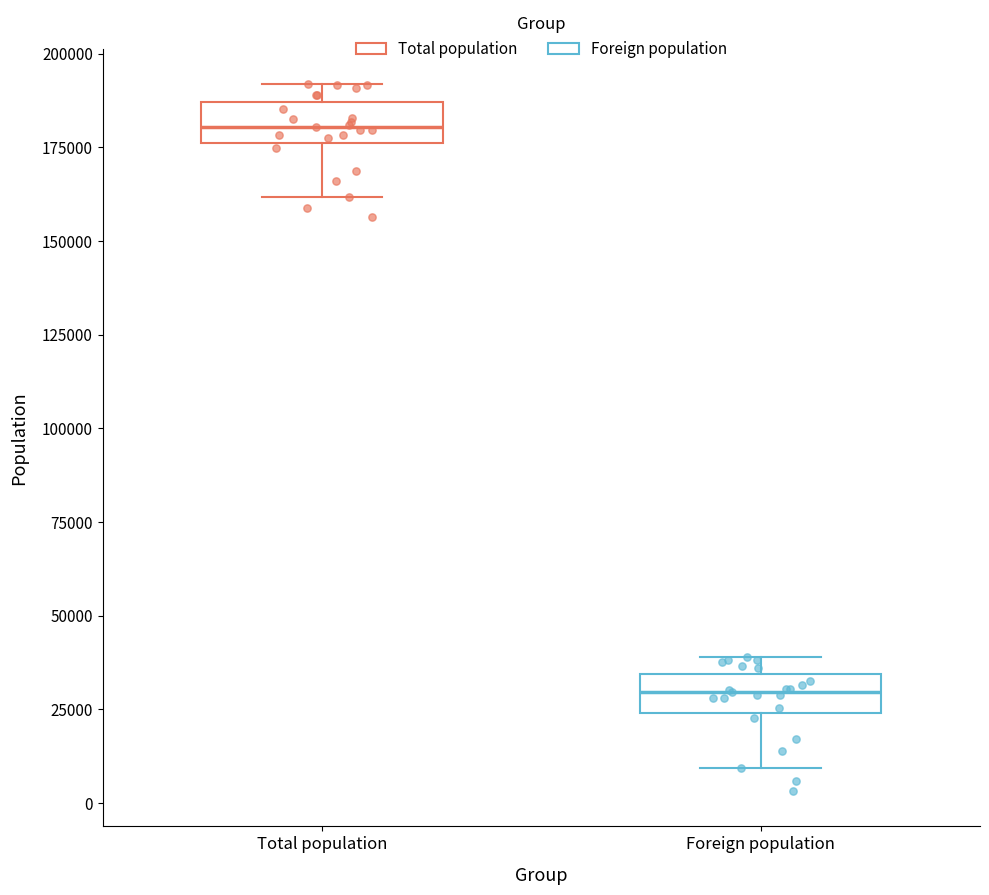

Reading left to right, read every box against the y-axis: the position of its median line, the range the box covers, and the ends of its whiskers. The values are not printed on the chart, so give them approximately, as read against the axis.

Total population: median 180000, box 175000 to 185000, whiskers 160000 to 190000
Foreign population: median 30000, box 25000 to 35000, whiskers 10000 to 40000